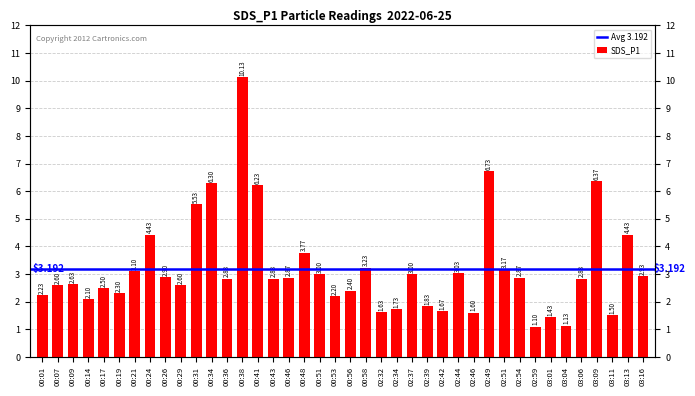

How many values are below 2?

9